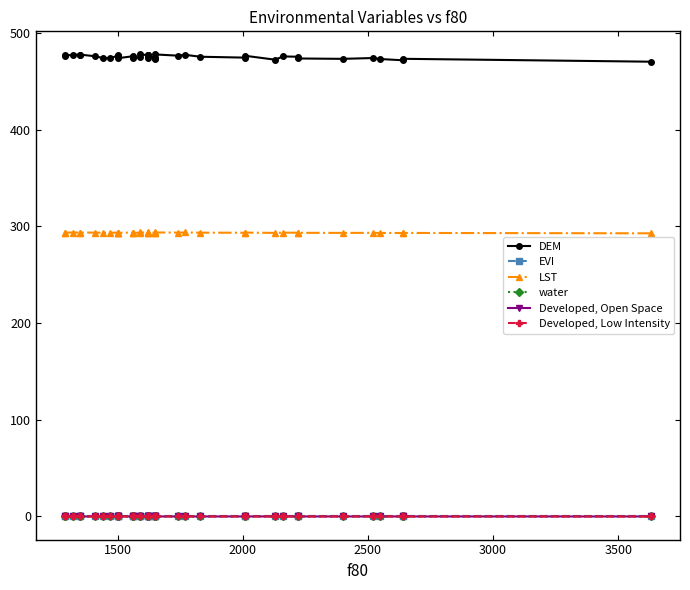

What are all the series names shown in the legend?

DEM, EVI, LST, water, Developed, Open Space, Developed, Low Intensity